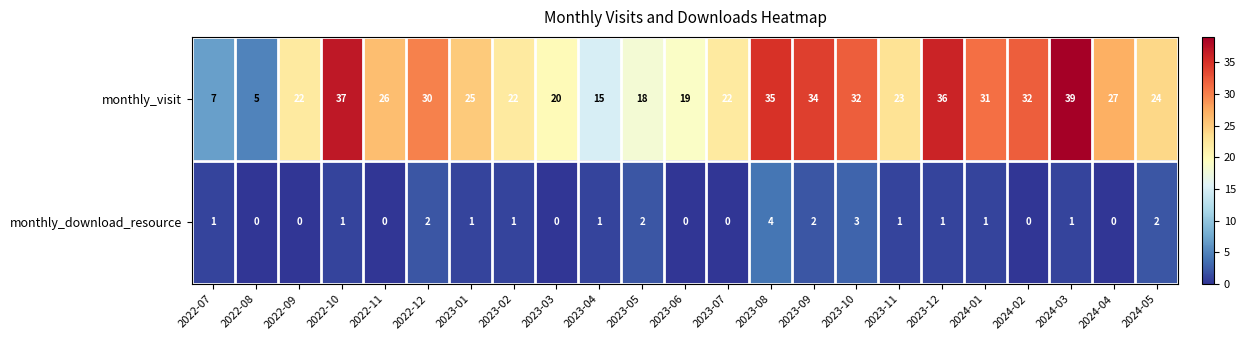

What is the difference between the maximum and minimum values in the monthly_visit series?

34